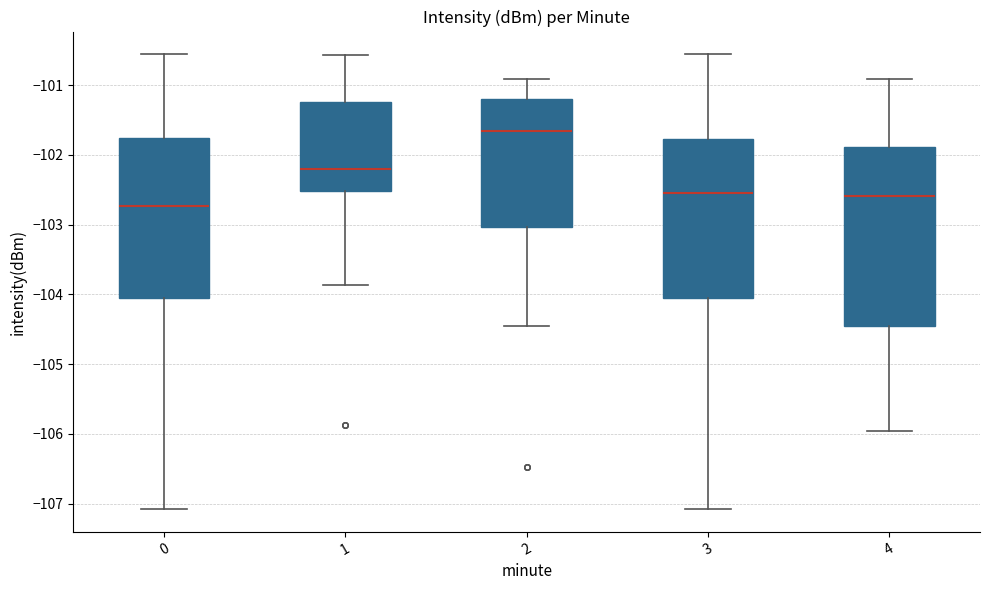

Which box's median line is the lowest?

0